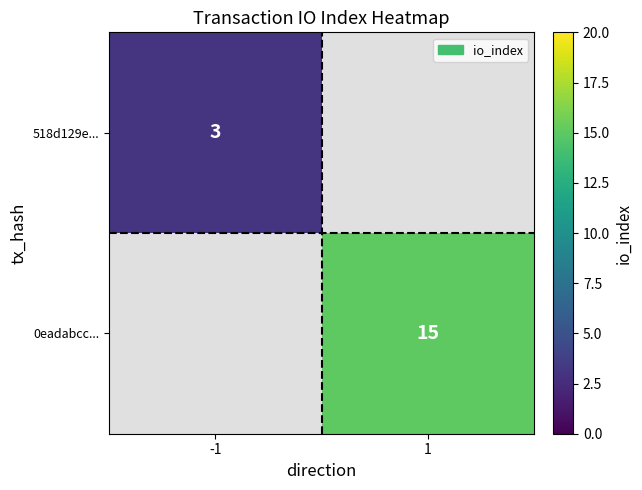

The 0eadabcc... series shows 15 at 1. True or false?

True